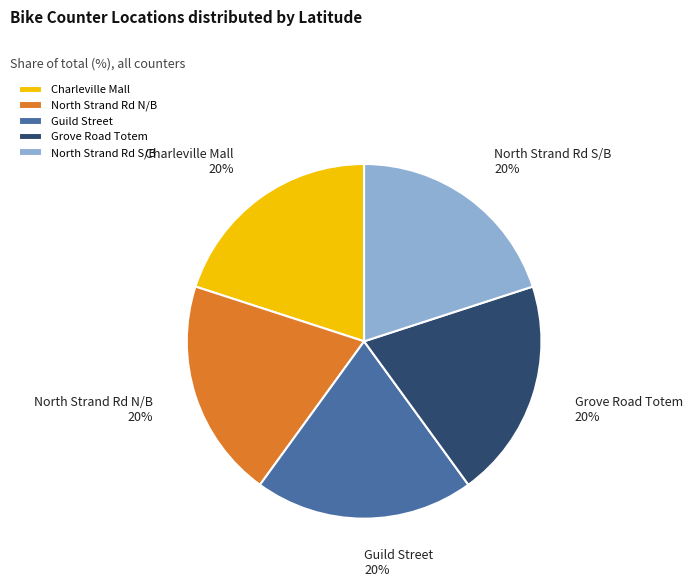

The North Strand Rd N/B slice represents 20% of the pie. True or false?

True